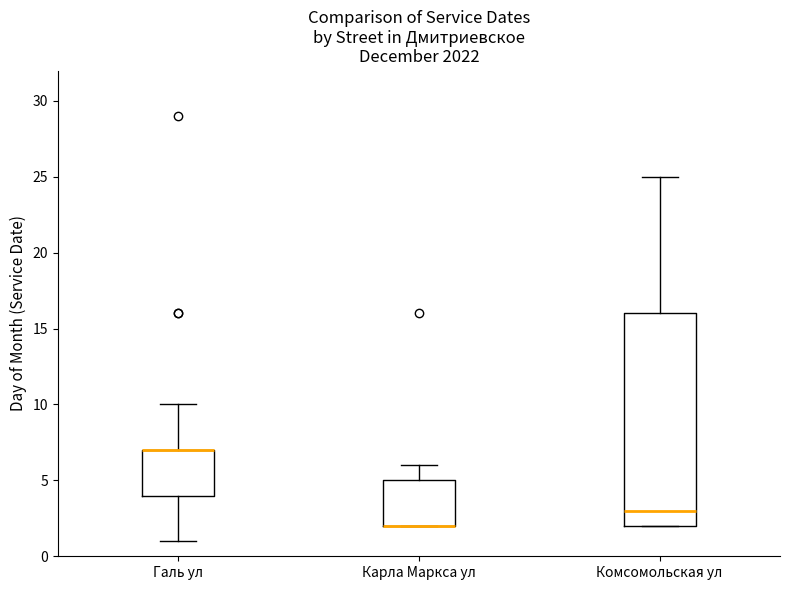

Reading left to right, read every box against the y-axis: the position of its median line, the range the box covers, and the ends of its whiskers. The values are not printed on the chart, so give them approximately, as read against the axis.

Галь ул: median 7 (drawn on the box's upper edge), box 4 to 7, whiskers 1 to 10
Карла Маркса ул: median 2 (drawn on the box's lower edge), box 2 to 5, whiskers 2 to 6
Комсомольская ул: median 3, box 2 to 16, whiskers 2 to 25